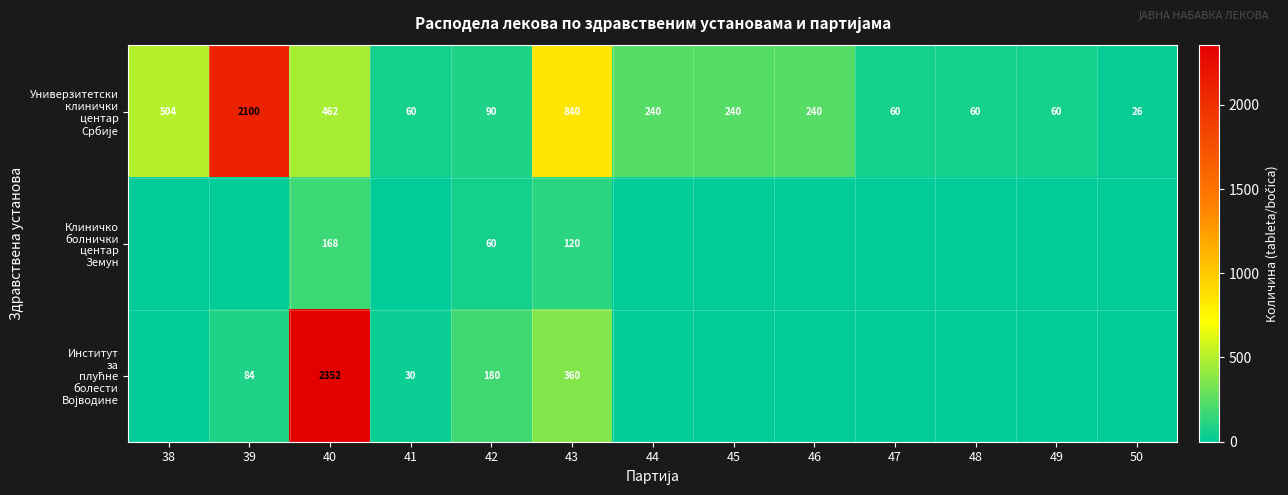

What is the spread (max minus min) of values at 42?

120